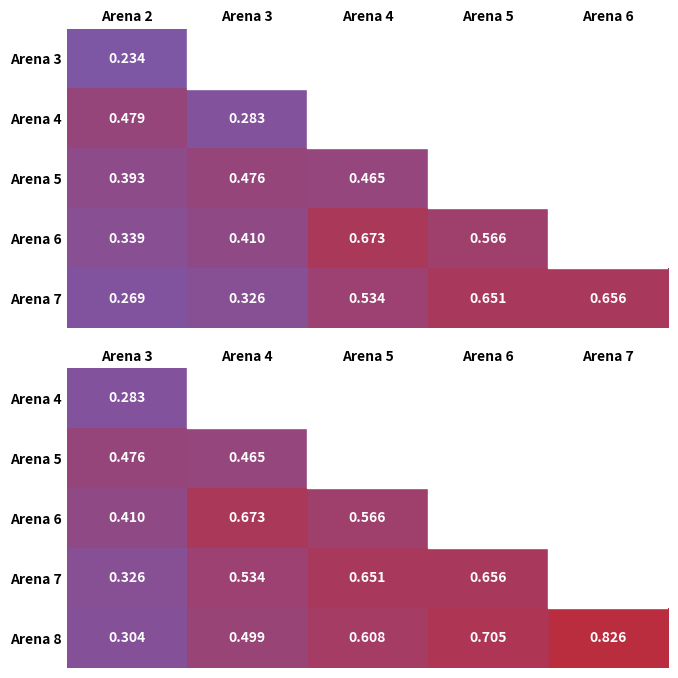

How many categories are shown in the chart?

5